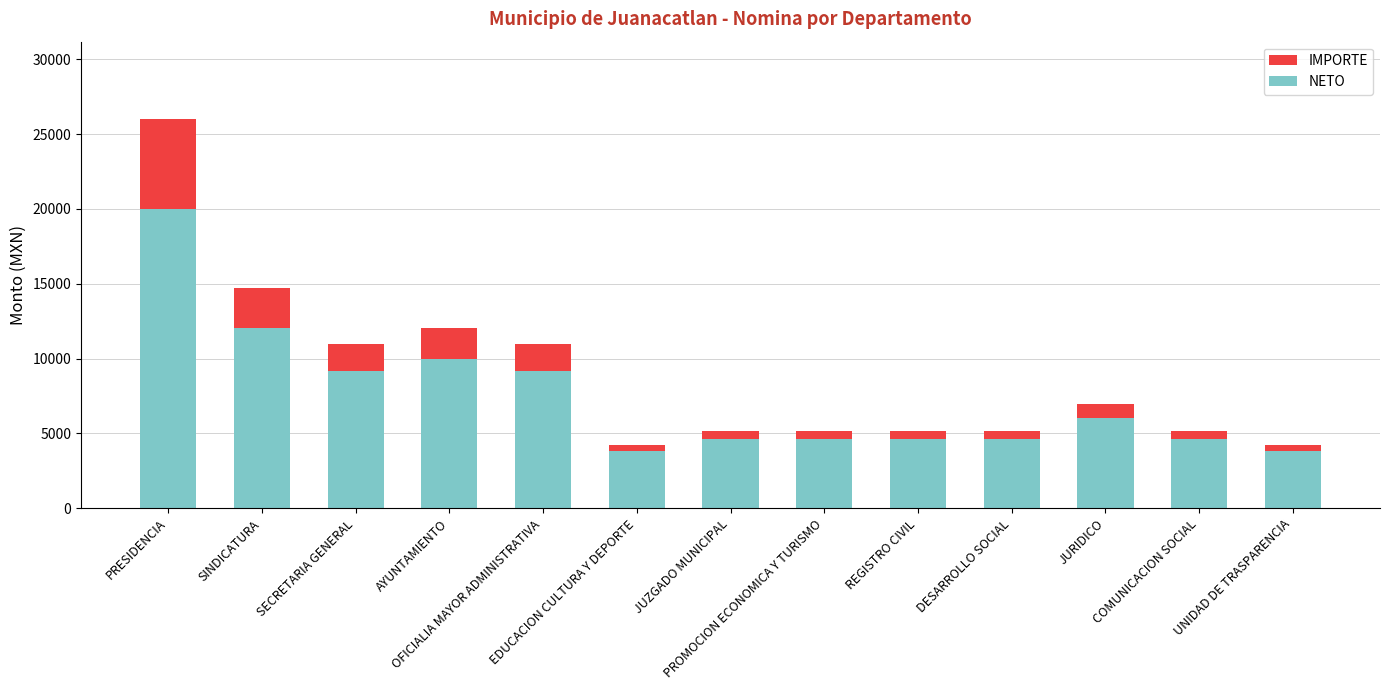

True or false: NETO has a value of 4604.6 at PROMOCION ECONOMICA Y TURISMO.

True